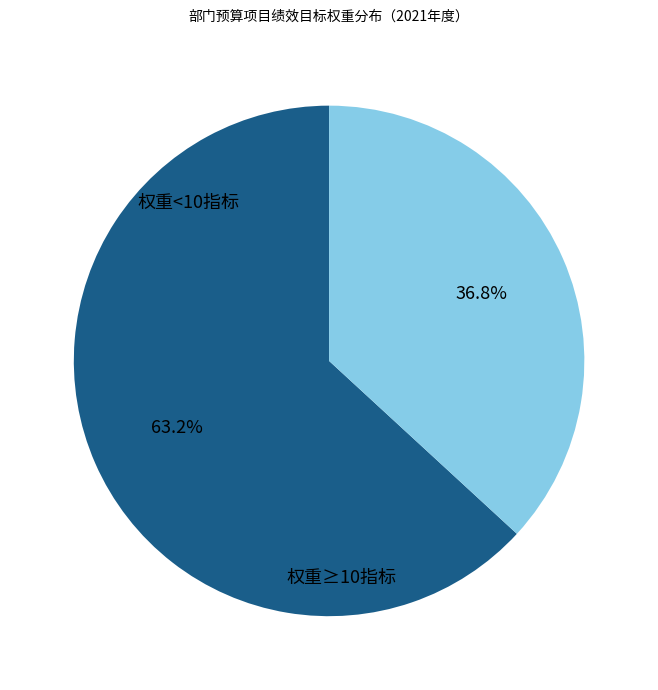

Count the number of slices in the pie.

2